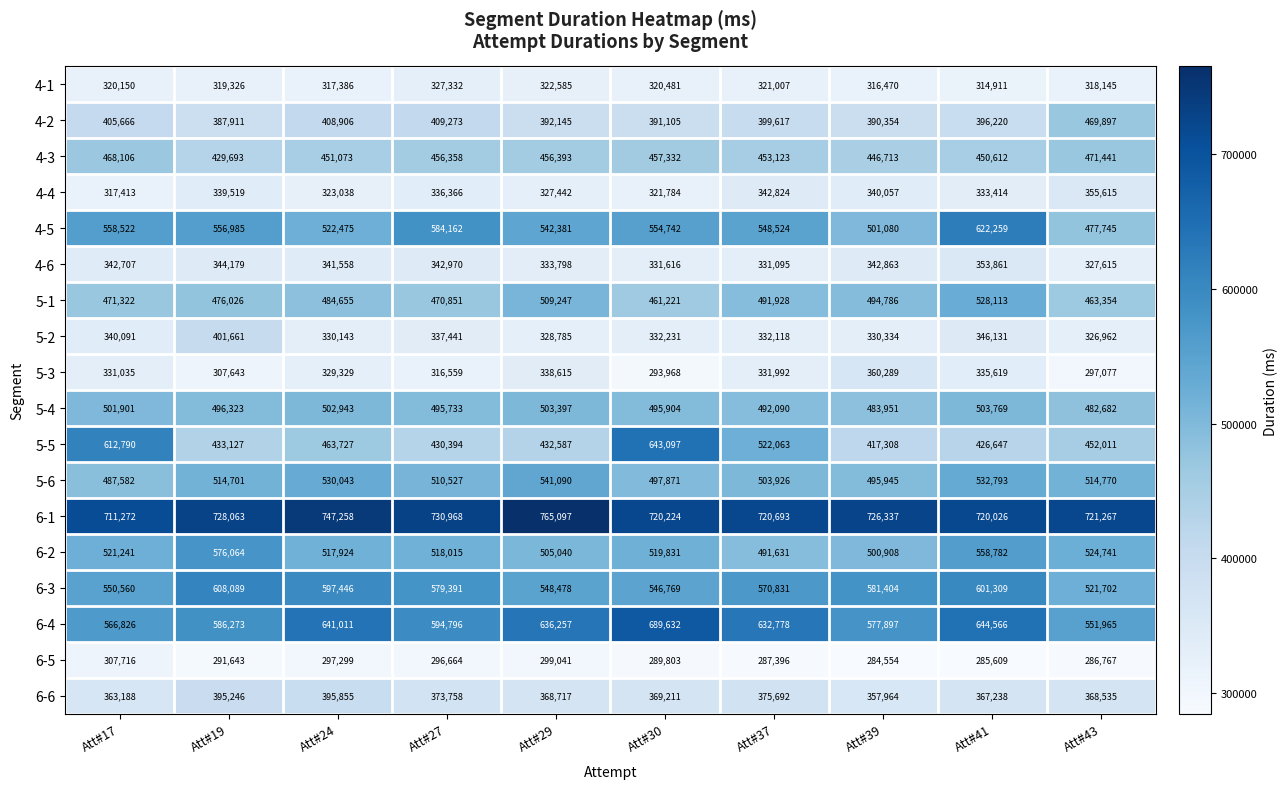

What is the total value across all series at Att#37?

8149328